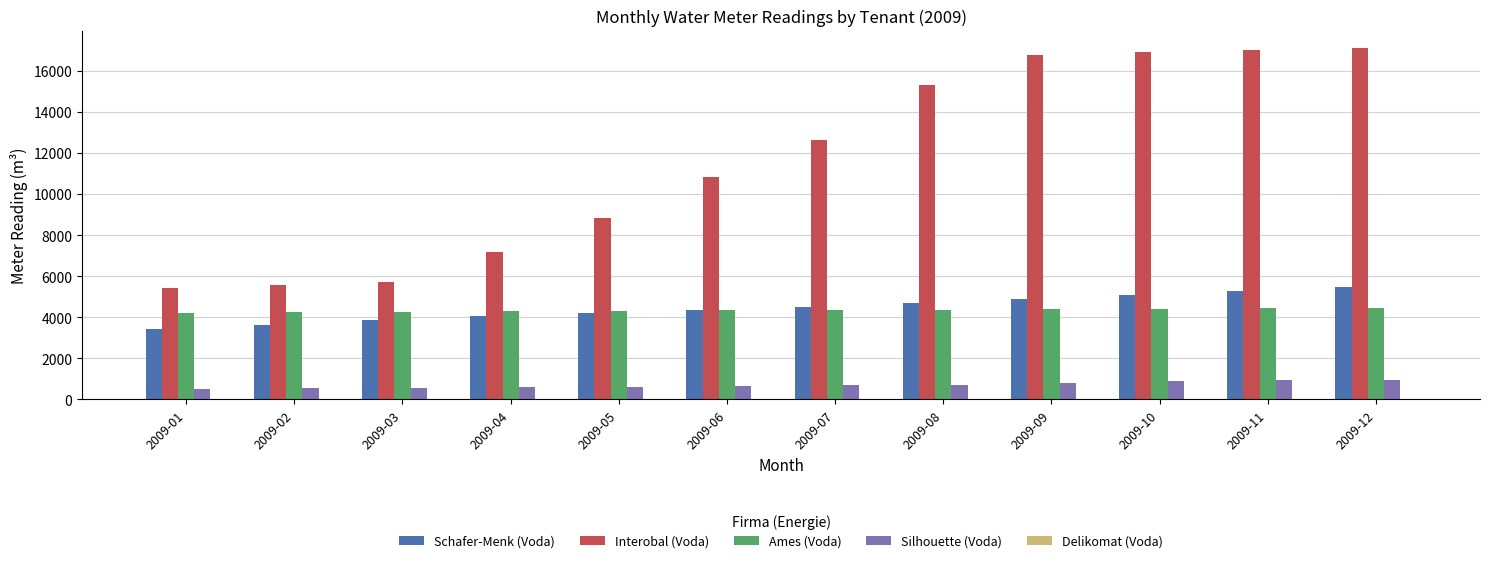

What is the average value of the Interobal (Voda) series?

11613